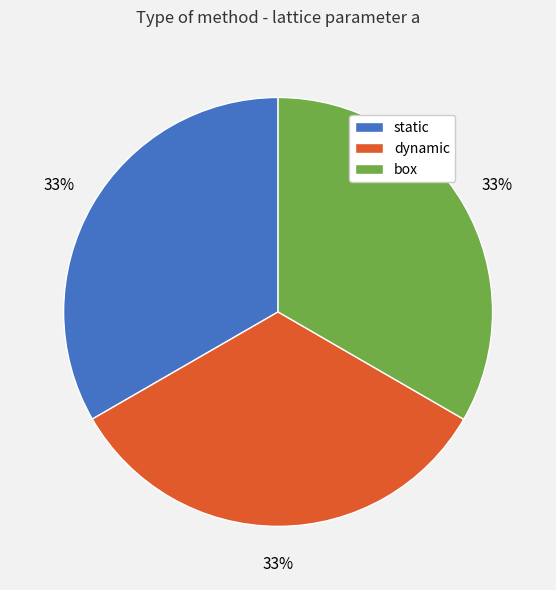

To the nearest percent, what percentage of the pie is box?

33%